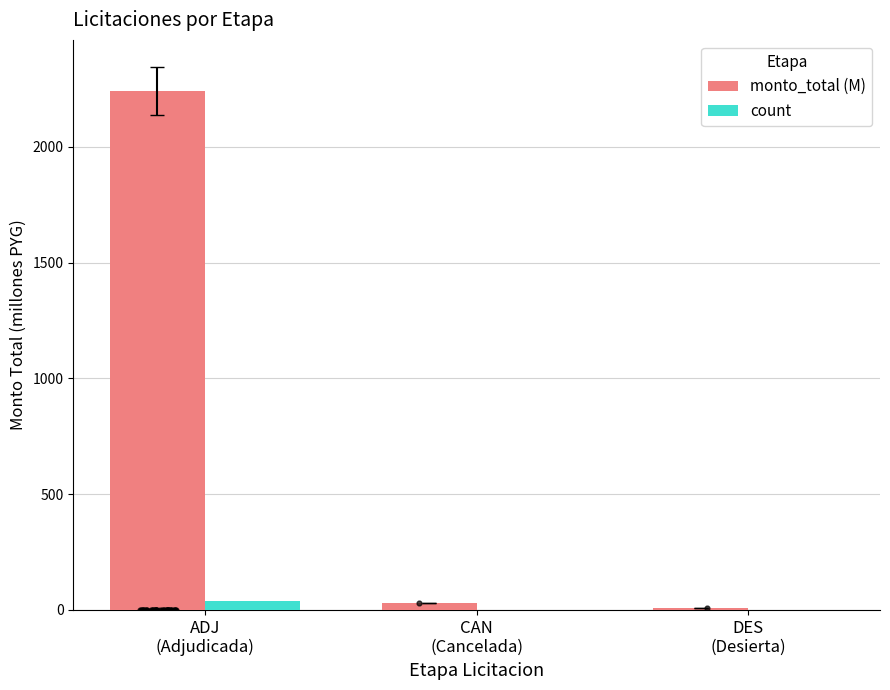

At which category is the sum across all series the highest?

ADJ
(Adjudicada)